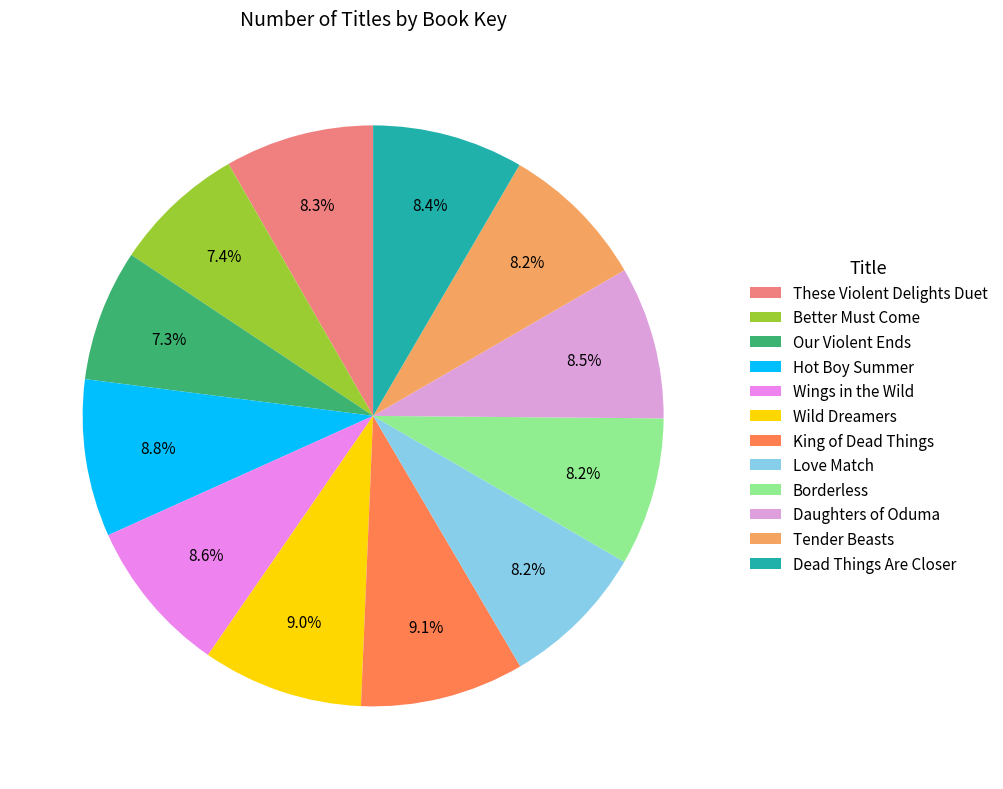

Count the number of slices in the pie.

12